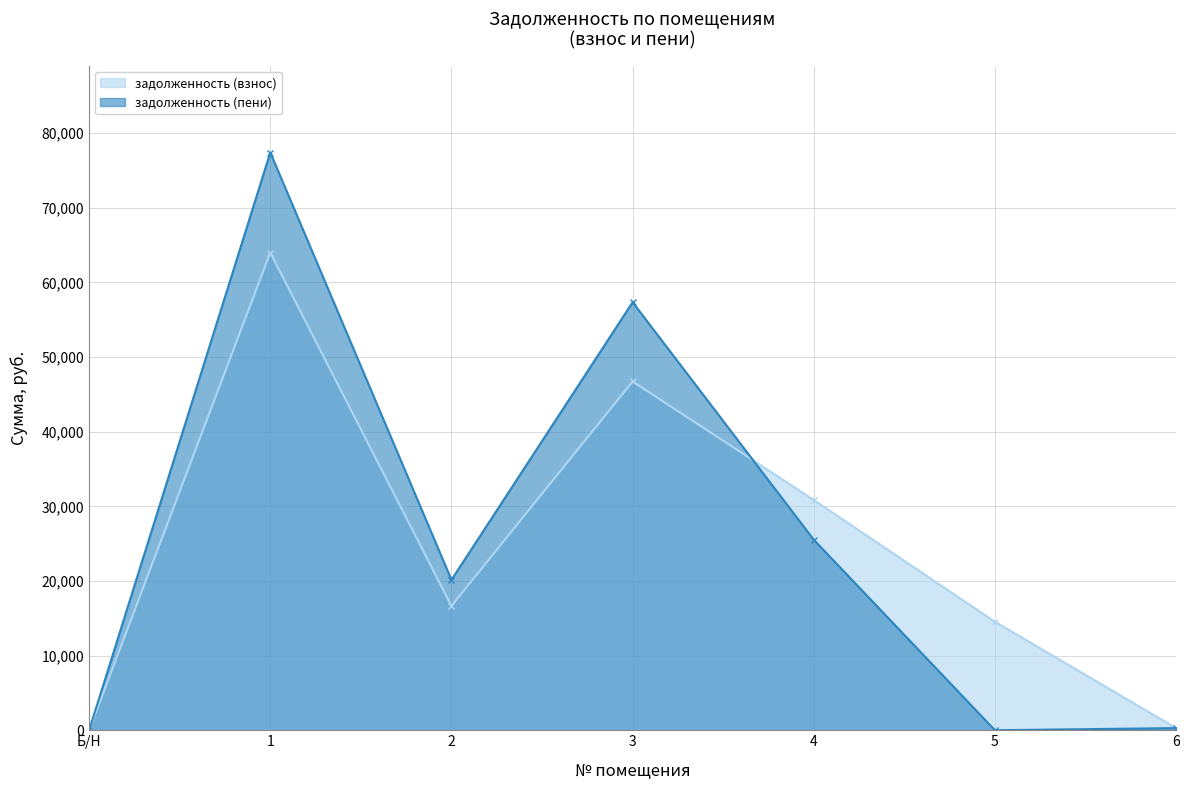

The задолженность (пени) series shows 117.4 at 6. True or false?

False